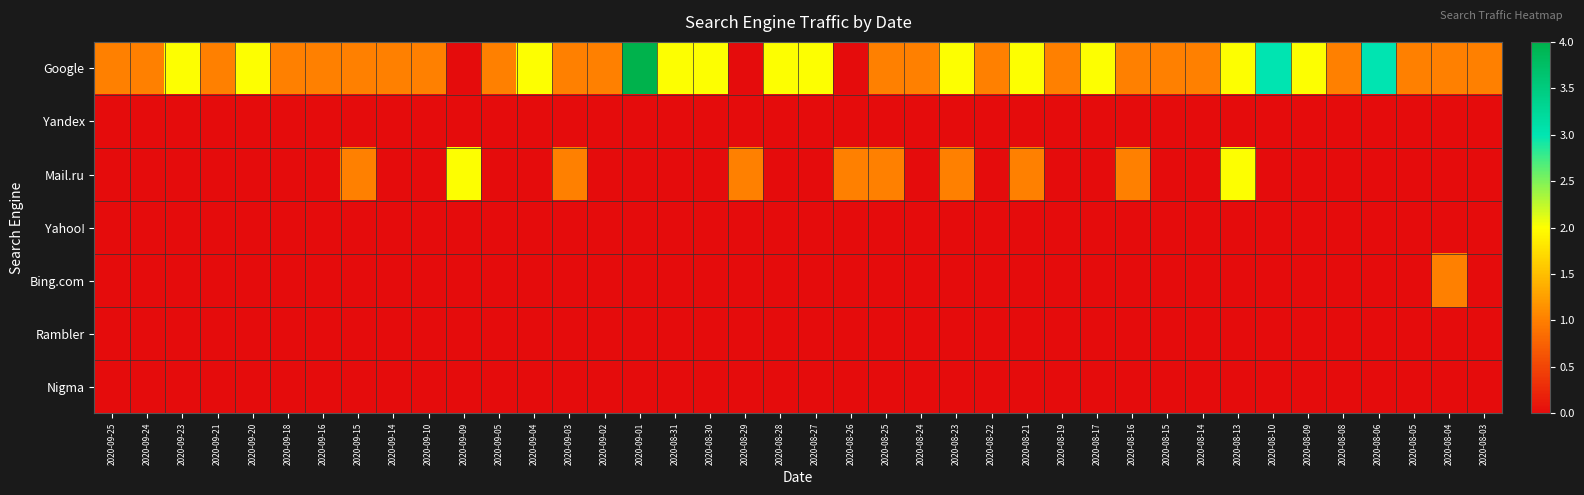

List the series in order of their peak value, highest first.

Google, Mail.ru, Bing.com, Yandex, Yahoo!, Rambler, Nigma